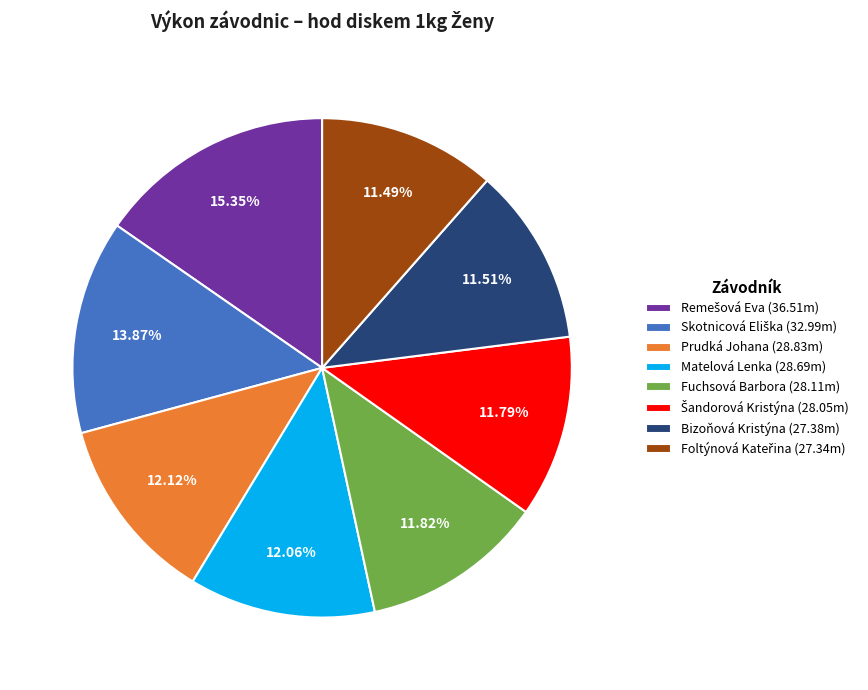

Approximately how many times larger is the value at Fuchsová Barbora (28.11m) compared to Prudká Johana (28.83m)?

1.0